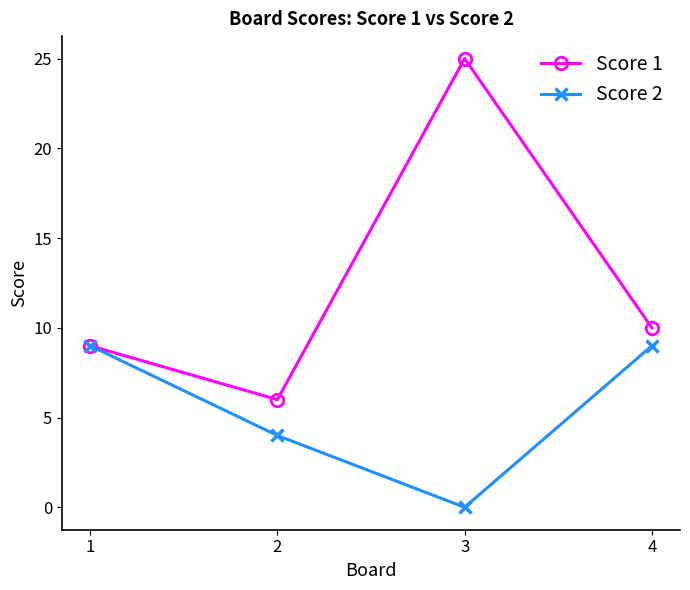

What is the difference between the second highest and second lowest values in the Score 2 series?

5